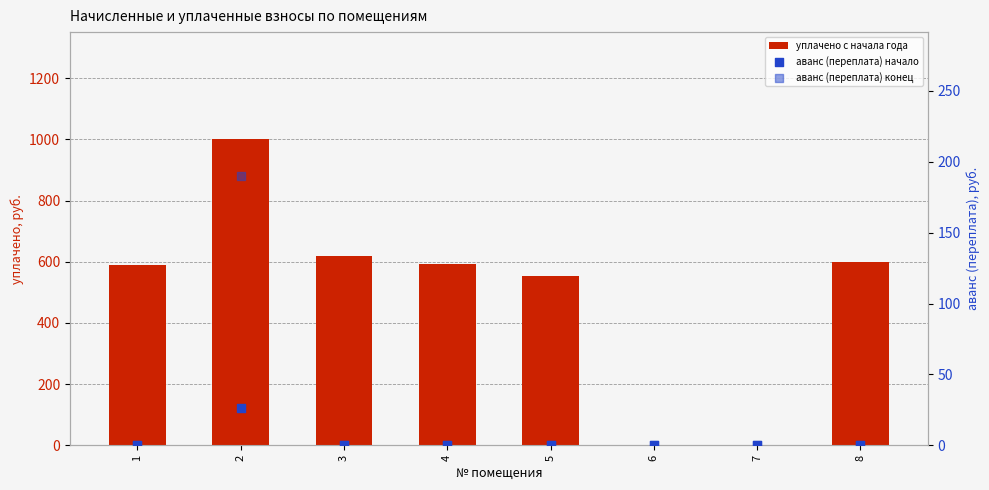

Is the value of аванс (переплата) конец at 2 greater than the value of аванс (переплата) начало at 8?

Yes